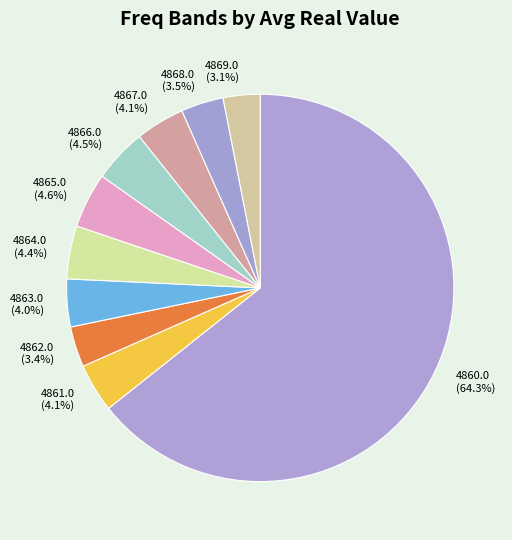

Between 4868.0 and 4867.0, which is larger?

4867.0